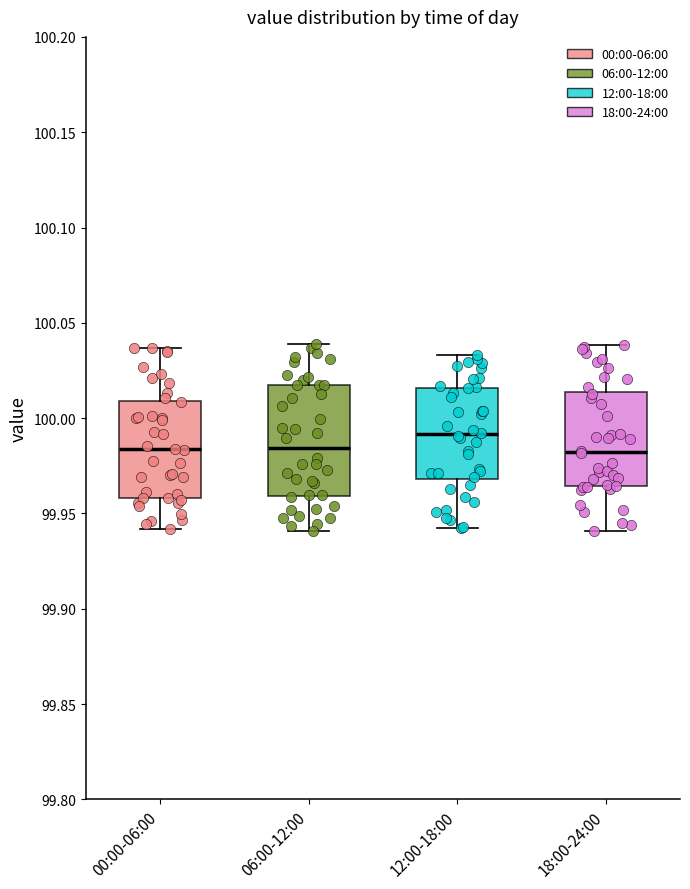

Where does the upper whisker of the box for 12:00-18:00 end on the y-axis? The values are not printed on the chart, so give them approximately, as read against the axis.

100.035